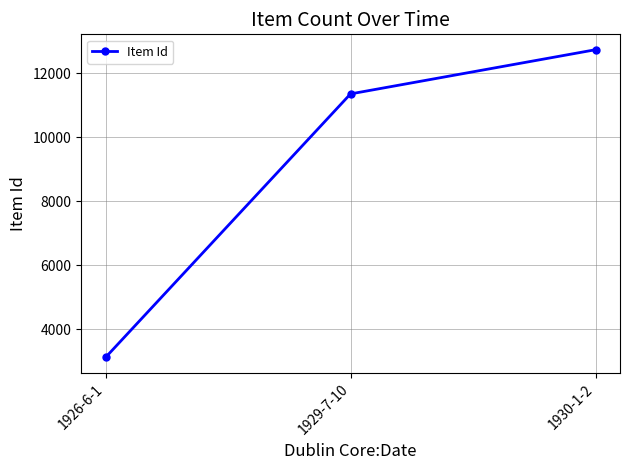

What is the ratio of the value at 1926-6-1 to the value at 1930-1-2?

0.2